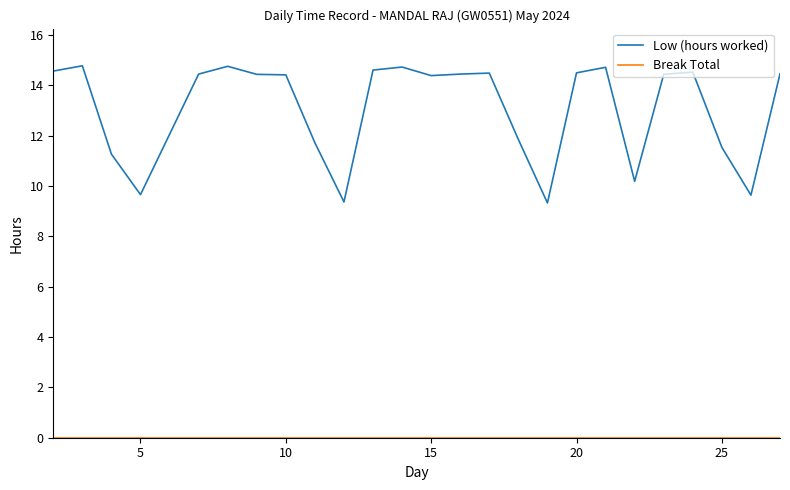

Which series has the largest range (max minus min)?

Low (hours worked)